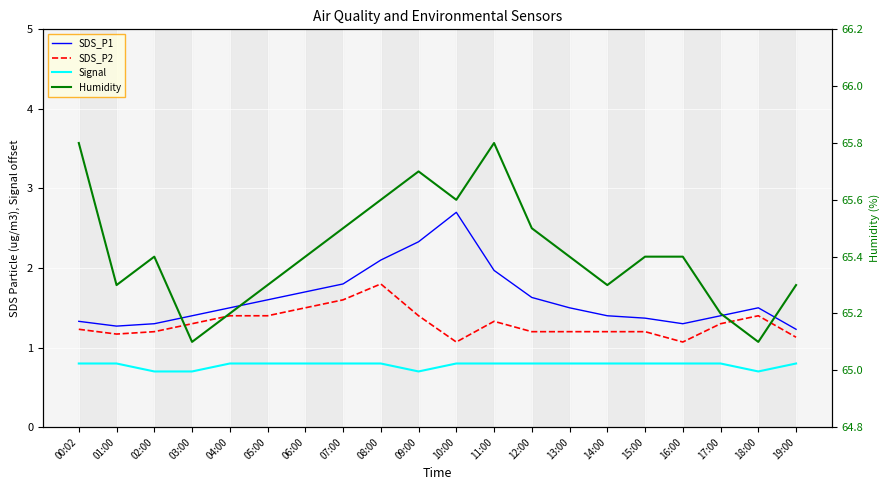

Which category has the lowest value in the Signal series?

02:00